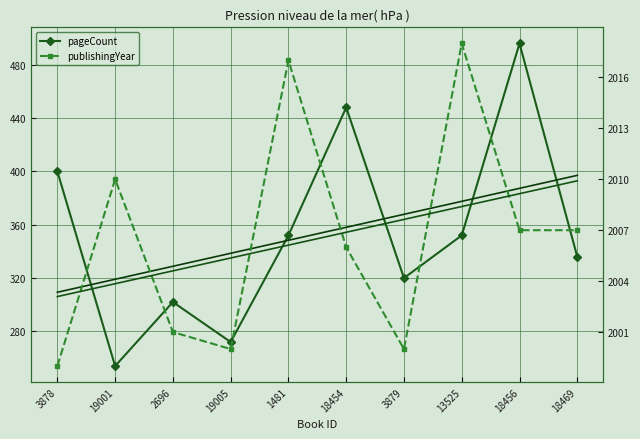

Reading left to right, what are all the values shown in this chart?

pageCount: 400.0	254.0	302.0	272.0	352.0	448.0	320.0	352.0	496.0	336.0
pageCount trend: 309.3	319.1	328.8	338.6	348.3	358.1	367.8	377.6	387.3	397.1
publishingYear: 1999.0	2010.0	2001.0	2000.0	2017.0	2006.0	2000.0	2018.0	2007.0	2007.0
publishingYear trend: 2003.1	2003.8	2004.6	2005.4	2006.1	2006.9	2007.6	2008.4	2009.2	2009.9